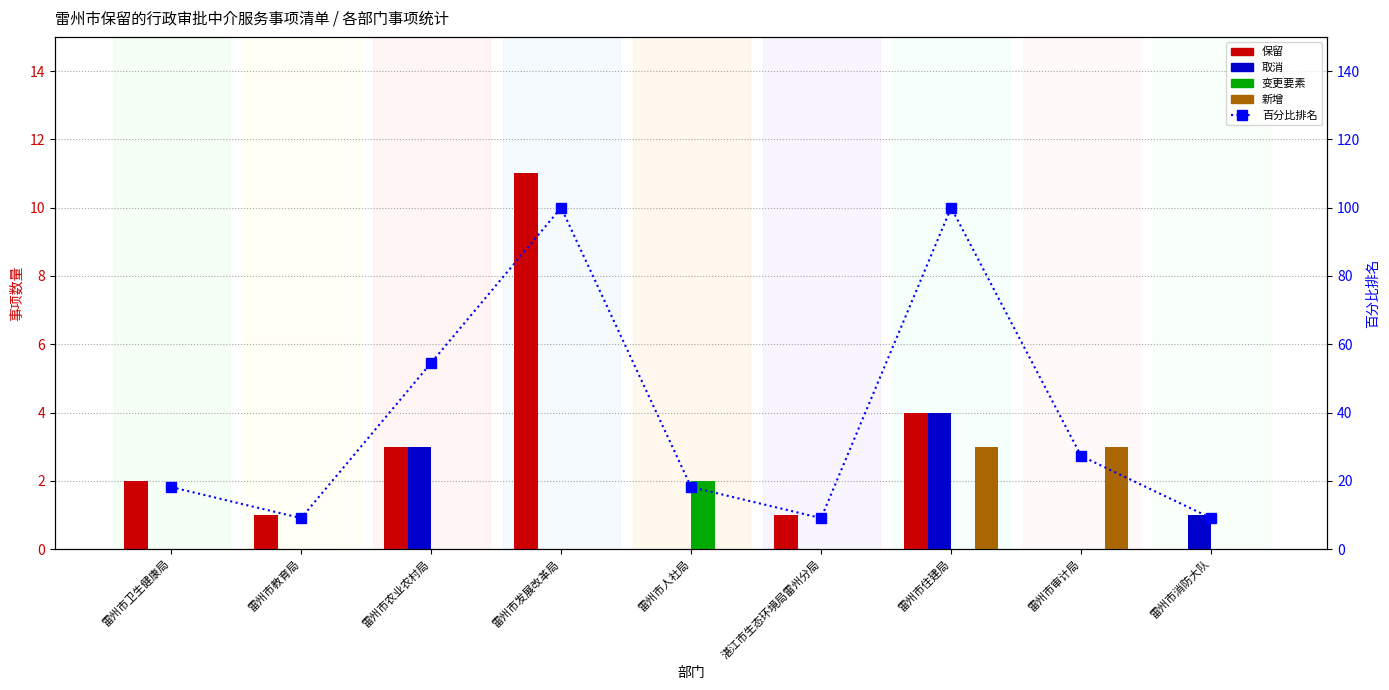

How many positive values does the 取消 series have?

3